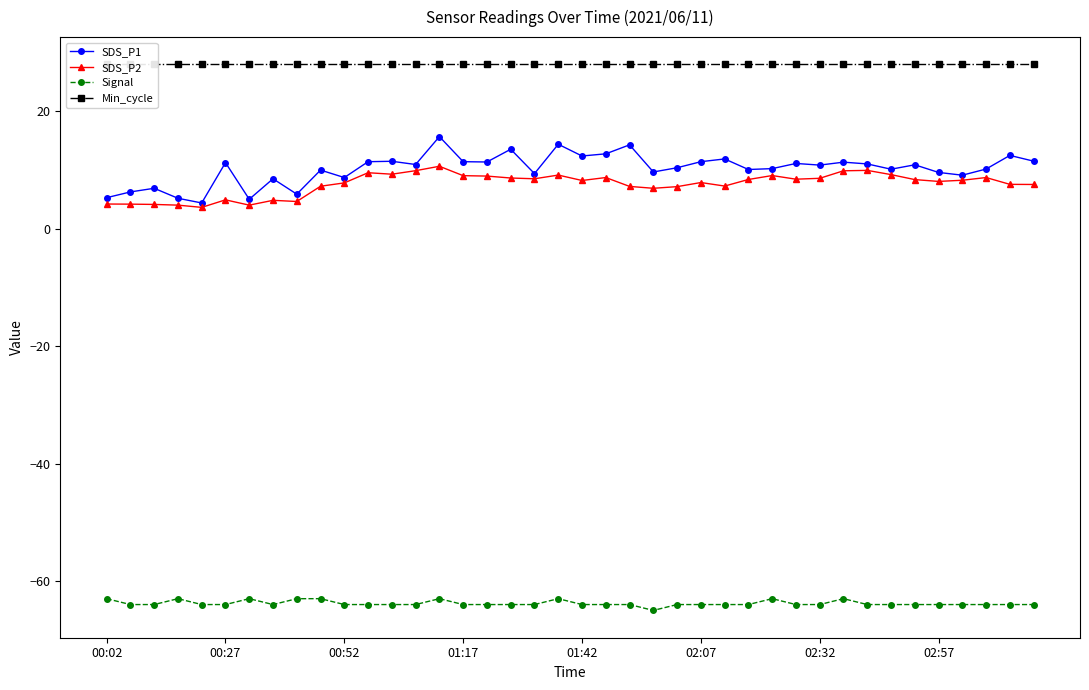

Read the Signal value at 13.

-64.0